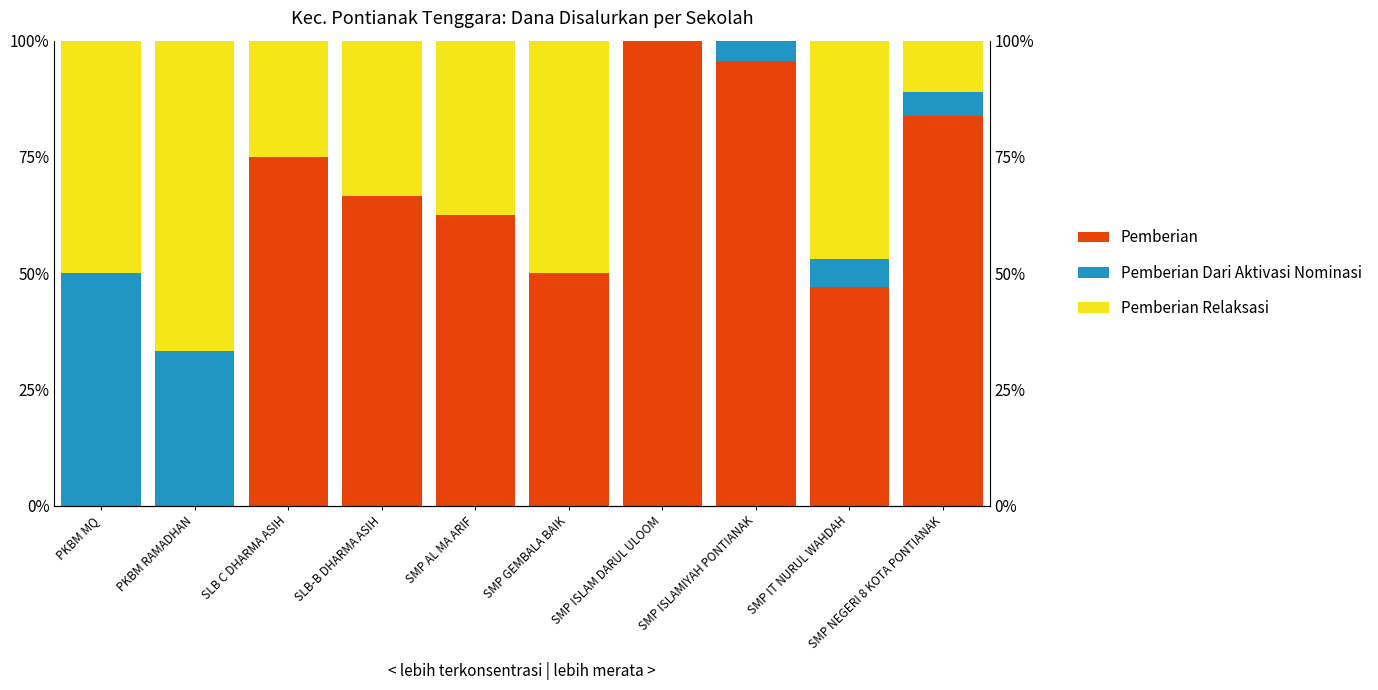

List the series in order of their peak value, lowest first.

Pemberian Dari Aktivasi Nominasi, Pemberian Relaksasi, Pemberian